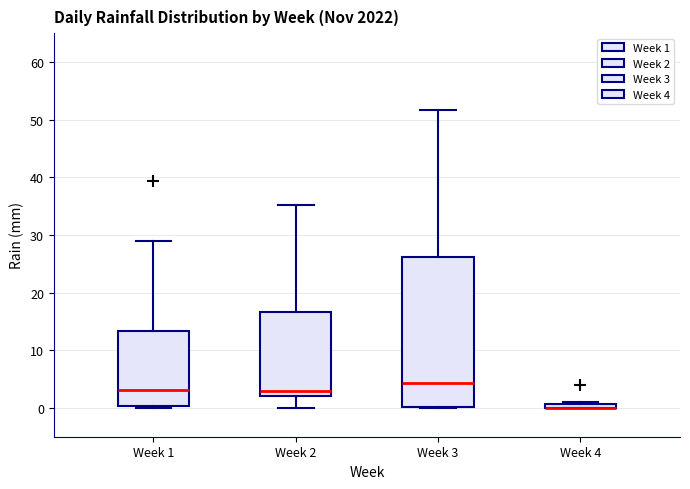

Where is the upper edge of the box for Week 3 on the y-axis? The values are not printed on the chart, so give them approximately, as read against the axis.

26